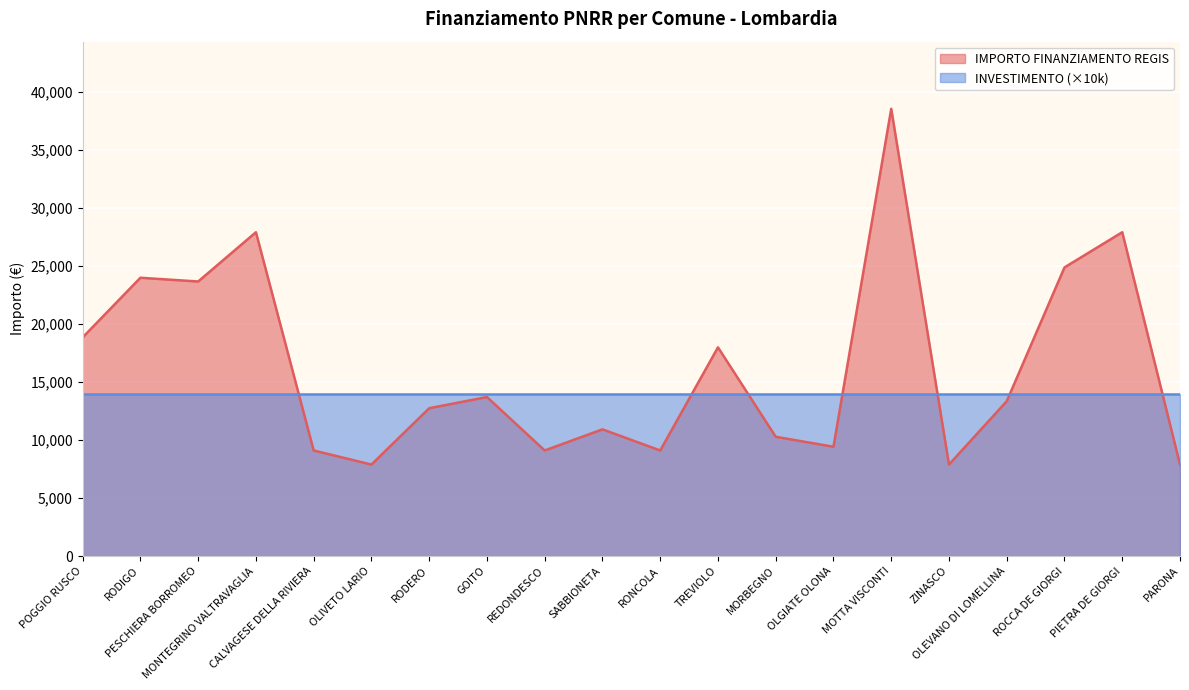

What is the minimum value shown in the chart?

7891